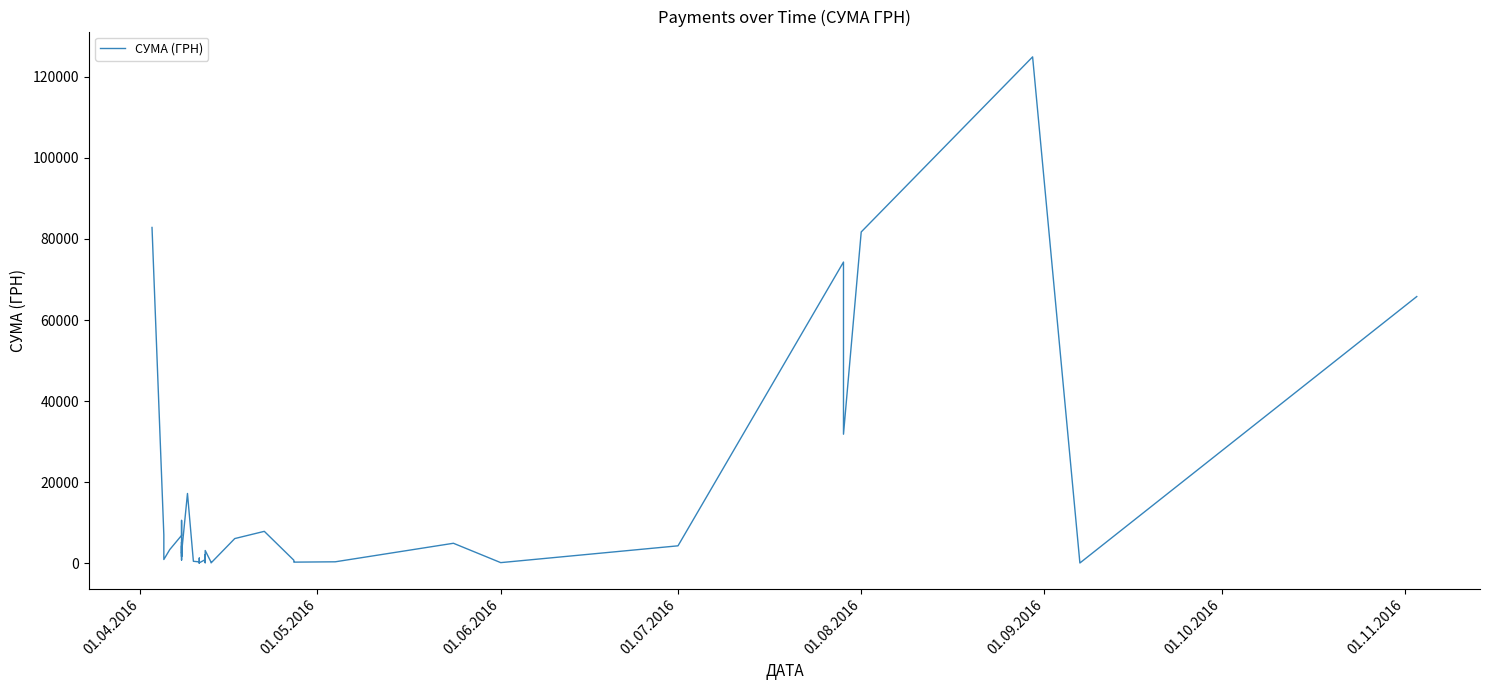

True or false: the data shows 363.0 at 21.

False